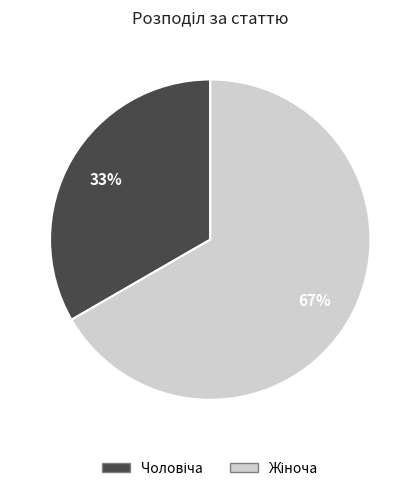

Is there a majority slice in this chart?

Yes